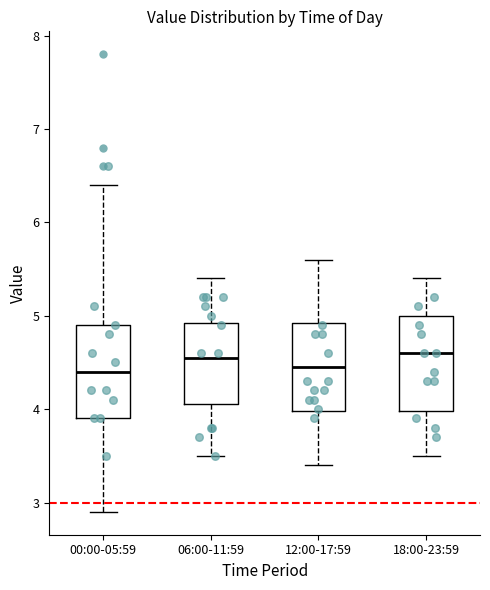

Reading left to right, read every box against the y-axis: the position of its median line, the range the box covers, and the ends of its whiskers. The values are not printed on the chart, so give them approximately, as read against the axis.

00:00-05:59: median 4.4, box 3.9 to 4.9, whiskers 2.9 to 6.4
06:00-11:59: median 4.6, box 4.1 to 4.9, whiskers 3.5 to 5.4
12:00-17:59: median 4.5, box 4.0 to 4.9, whiskers 3.4 to 5.6
18:00-23:59: median 4.6, box 4.0 to 5.0, whiskers 3.5 to 5.4